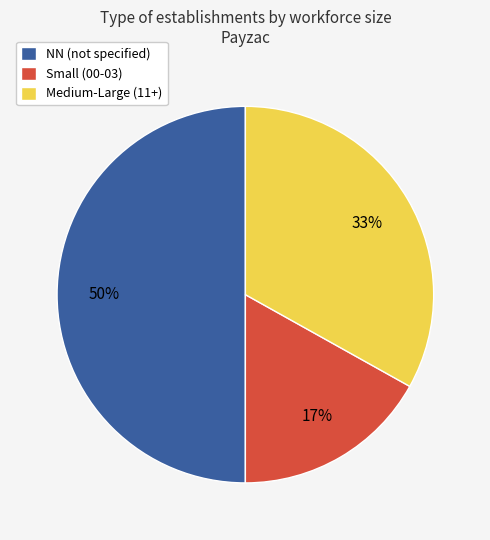

How many slices are in this pie chart?

3